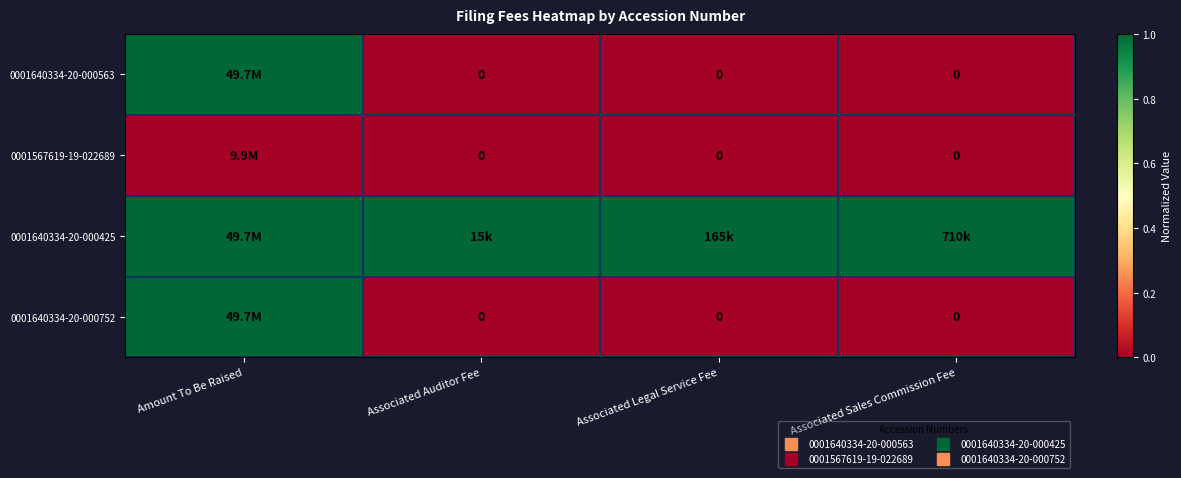

Count the 0001640334-20-000752 values in the range 0 to 1.

4